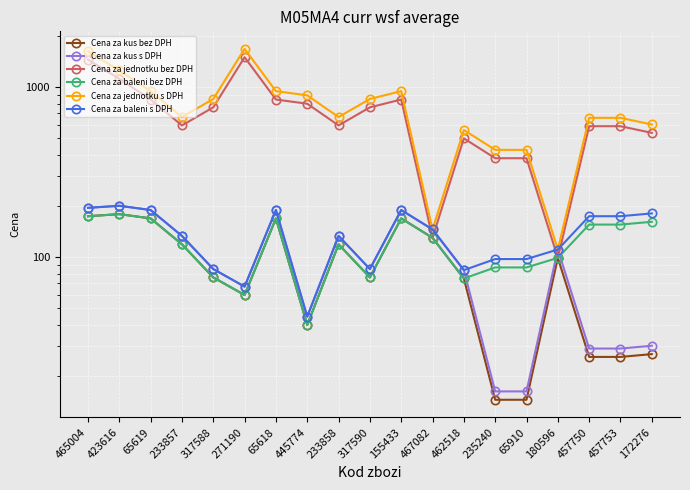

How many lines are shown in the chart?

6